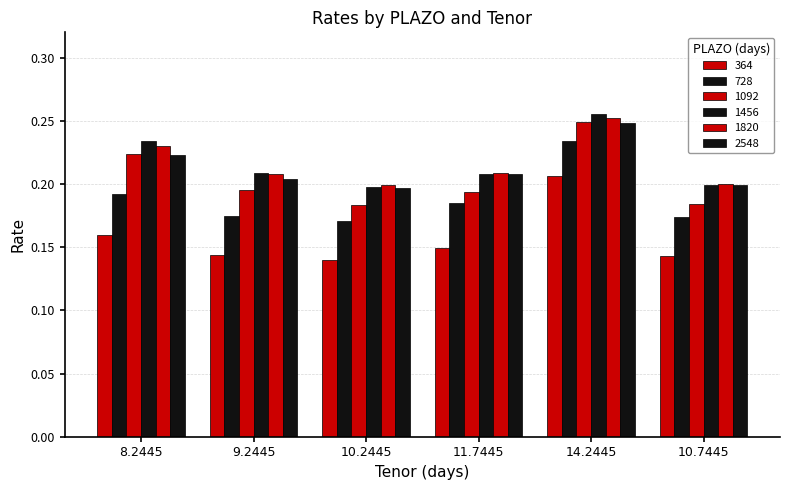

What is the difference between the maximum and minimum values in the 1456 series?

0.1